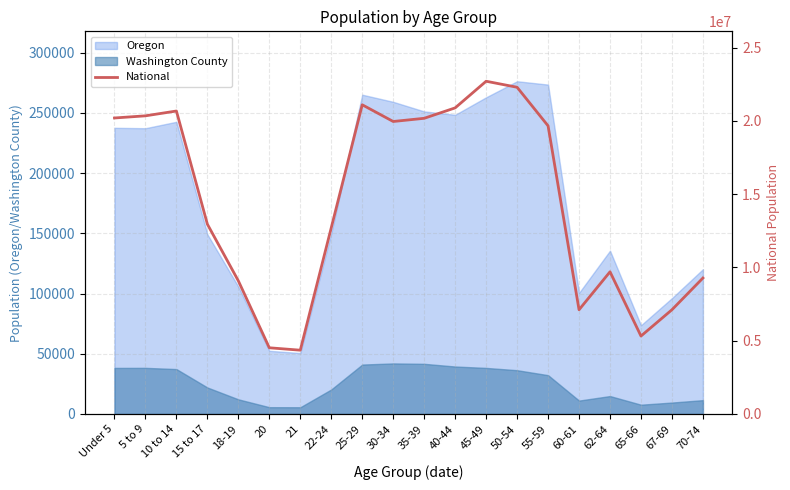

Is the value of Washington County at 30-34 greater than the value of Oregon at 30-34?

No